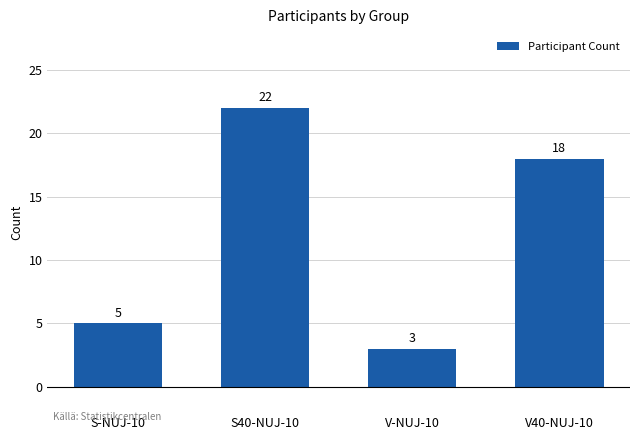

Rank the categories by value from highest to lowest.

S40-NUJ-10, V40-NUJ-10, S-NUJ-10, V-NUJ-10